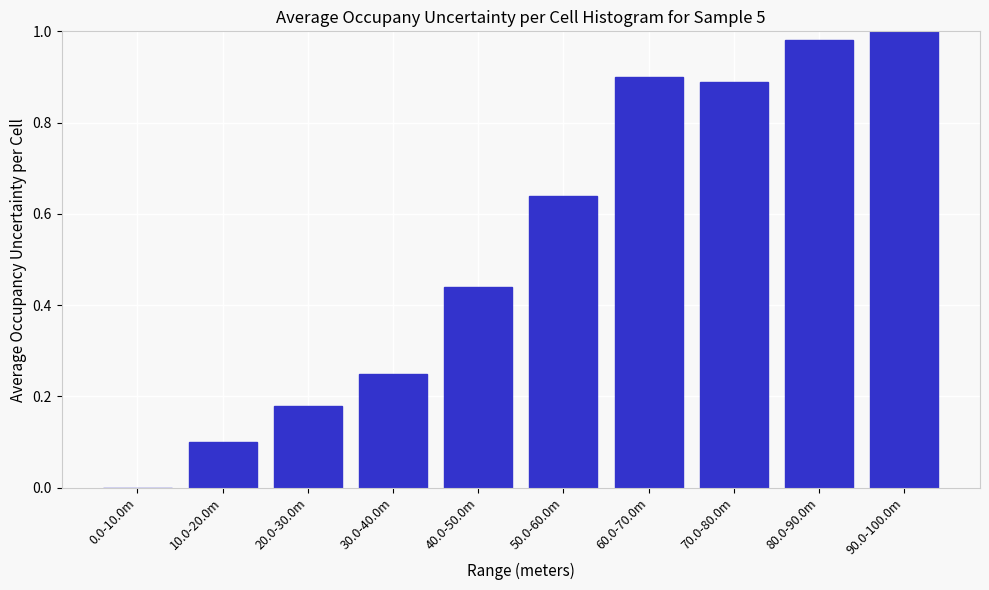

What is the sum of the values at 80.0-90.0m and 20.0-30.0m?

1.2